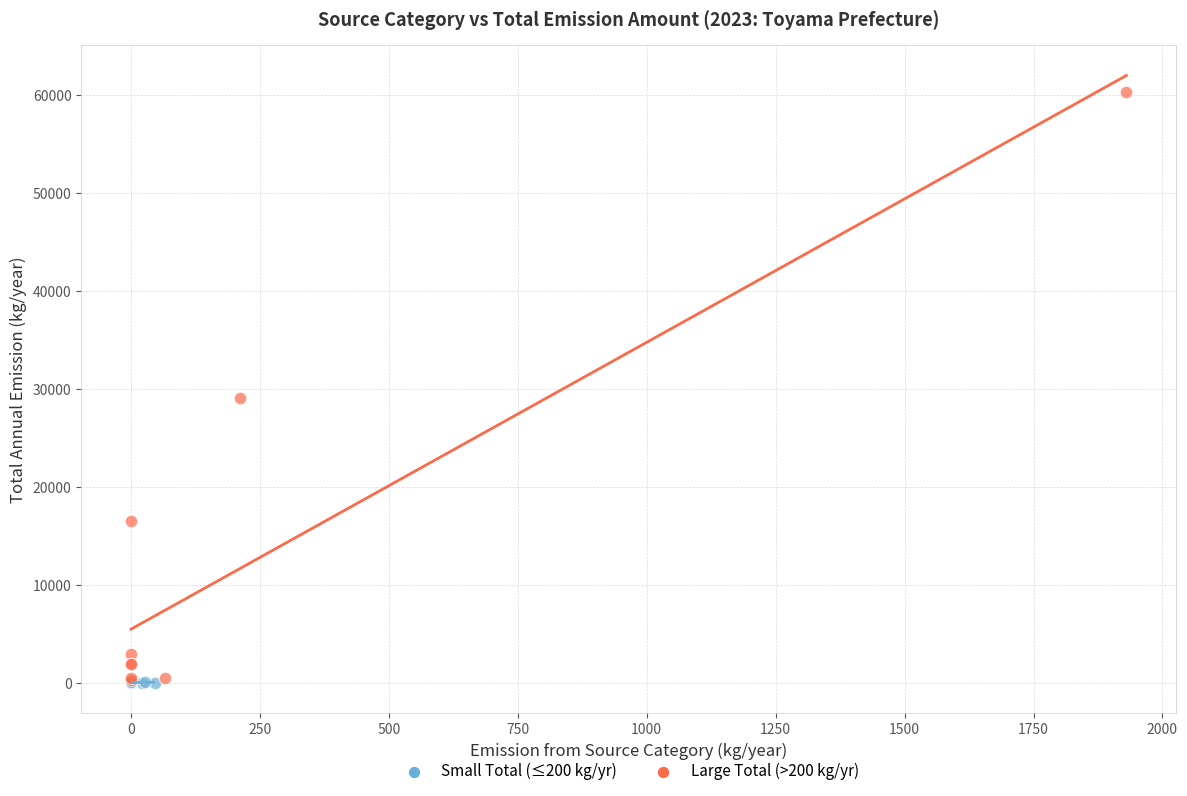

Which series has the largest Y range (max minus min)?

Large Total (>200 kg/yr)